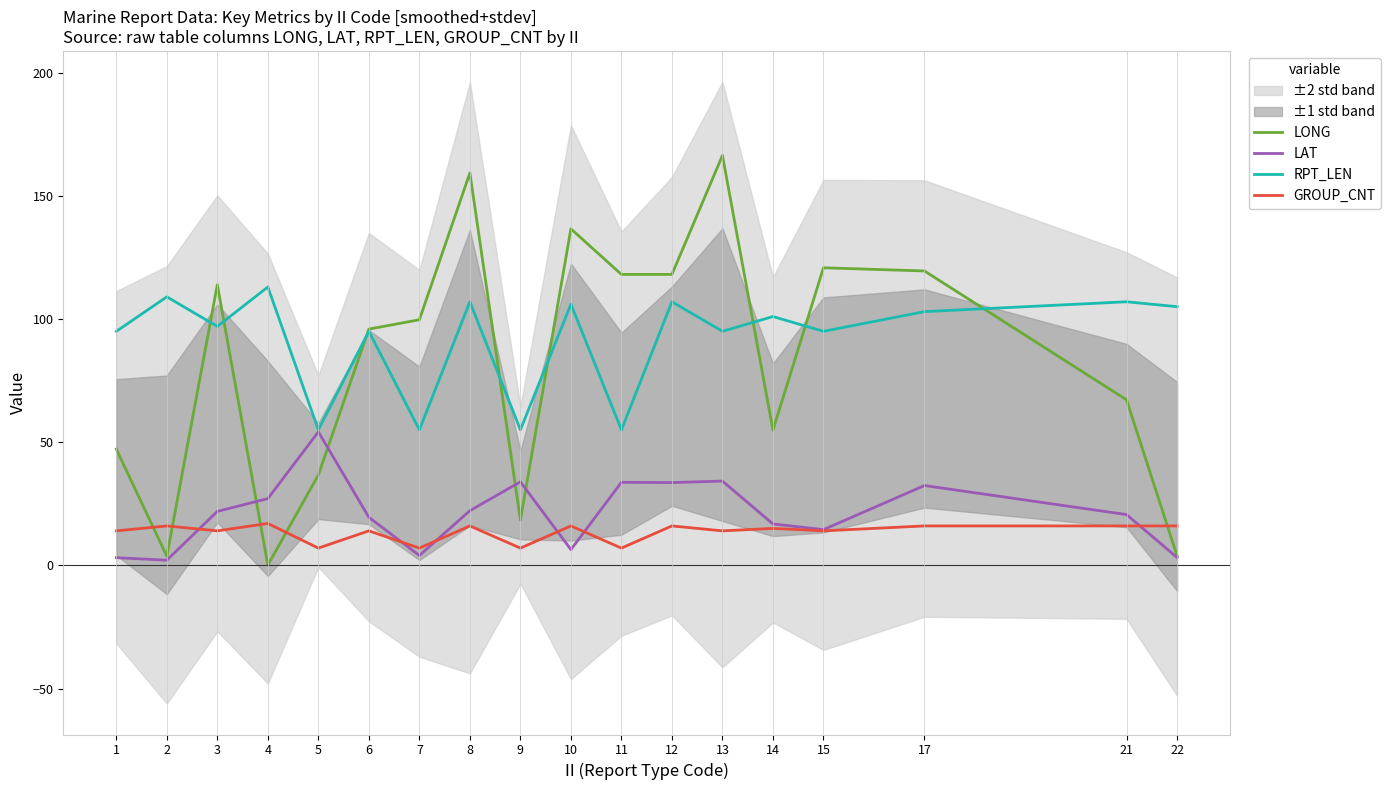

Does the chart display data point markers on the line(s)?

No